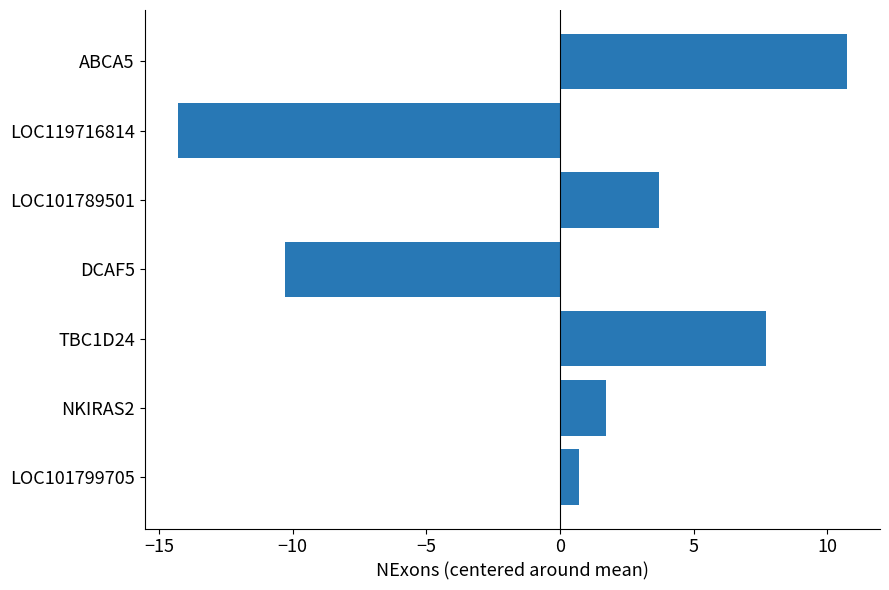

What is the difference between the maximum and minimum values?

25.0